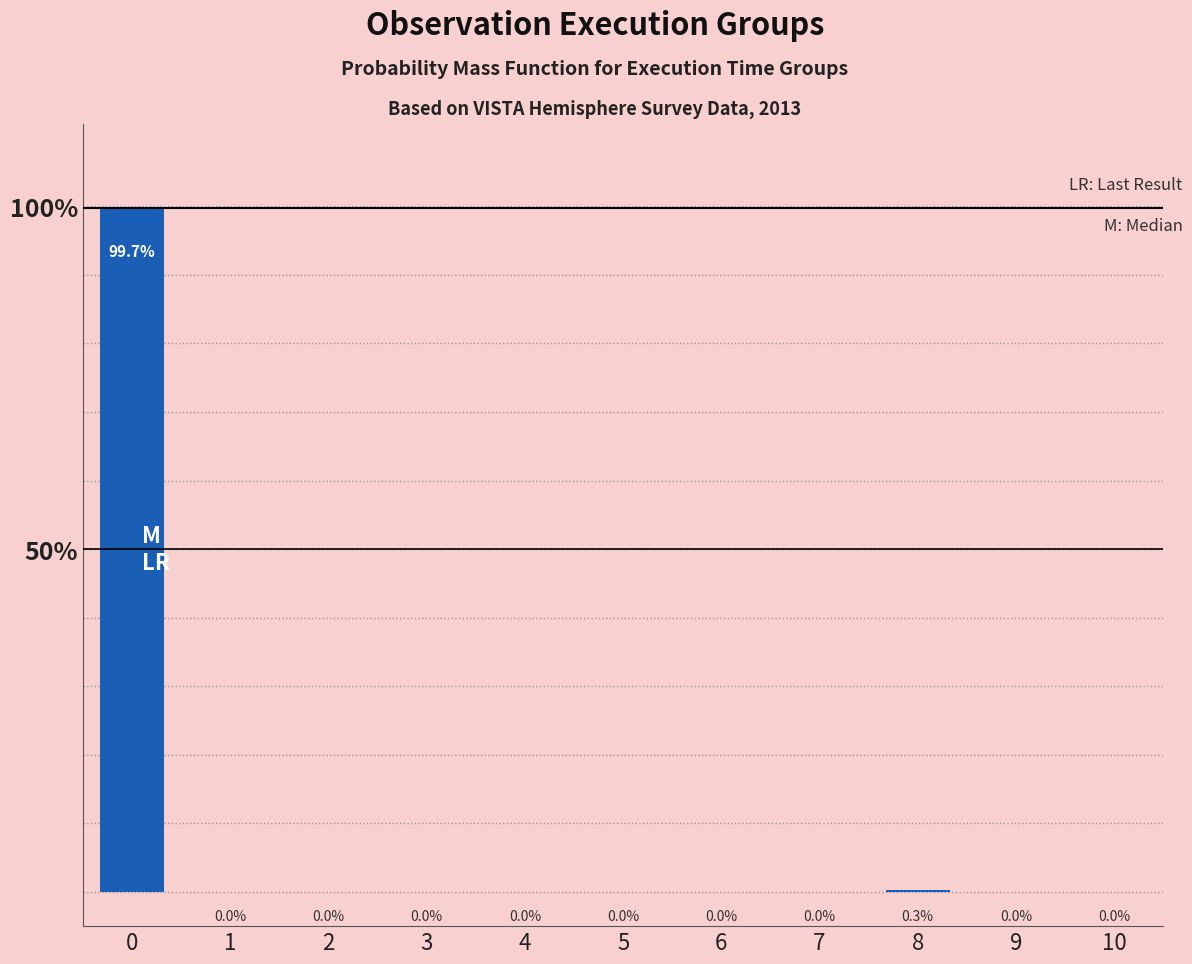

Reading right to left, list all the values displayed in this chart.

0.0	0.0	0.3	0.0	0.0	0.0	0.0	0.0	0.0	0.0	99.7